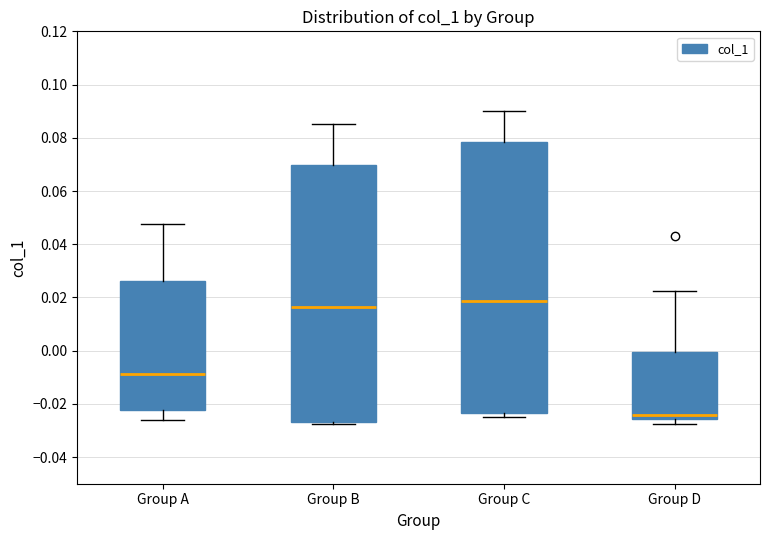

Where does the upper whisker of the box for Group C end on the y-axis? The values are not printed on the chart, so give them approximately, as read against the axis.

0.090